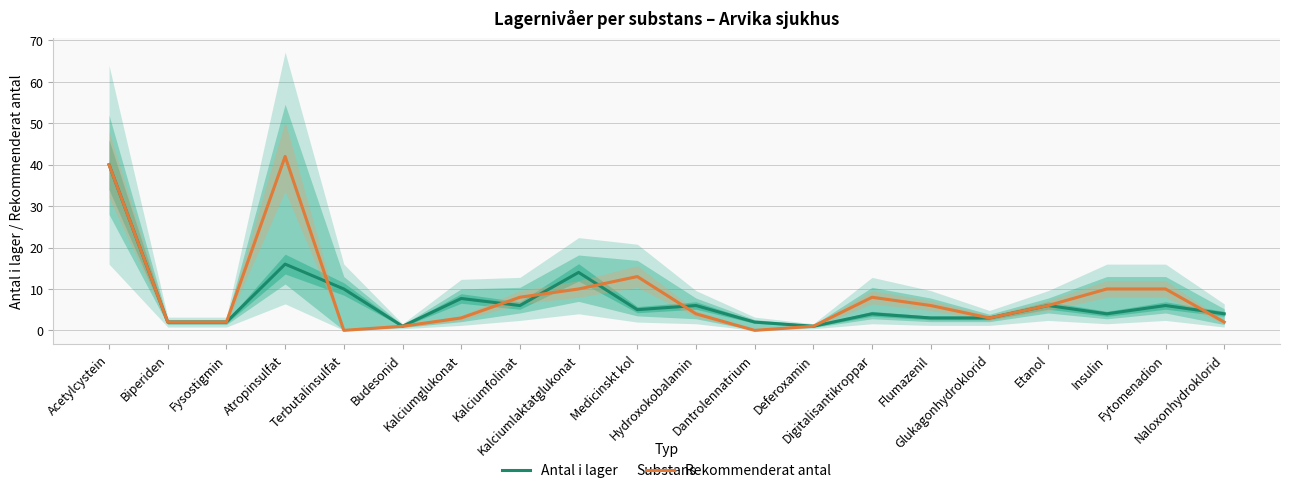

What is the maximum value for Rekommenderat antal?

42.0